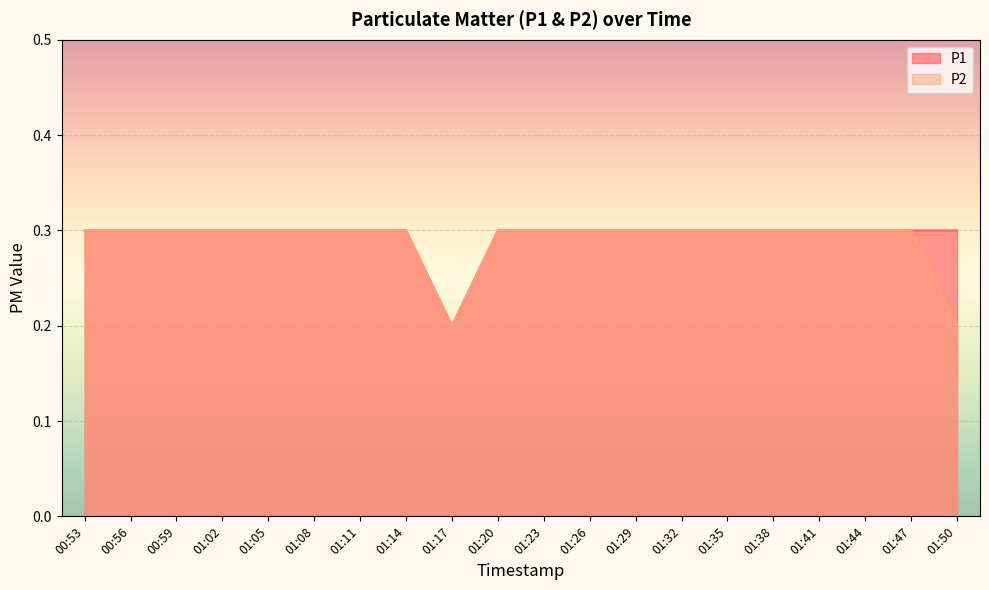

Which category has the highest value across all series?

00:53